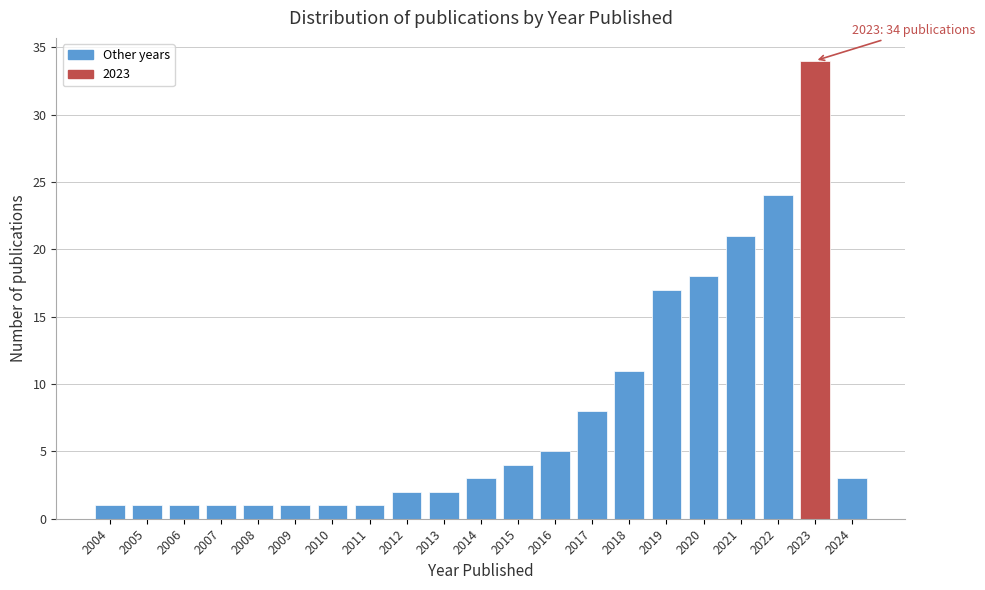

Which range on the x-axis has the tallest bar?

2022.5 to 2023.5